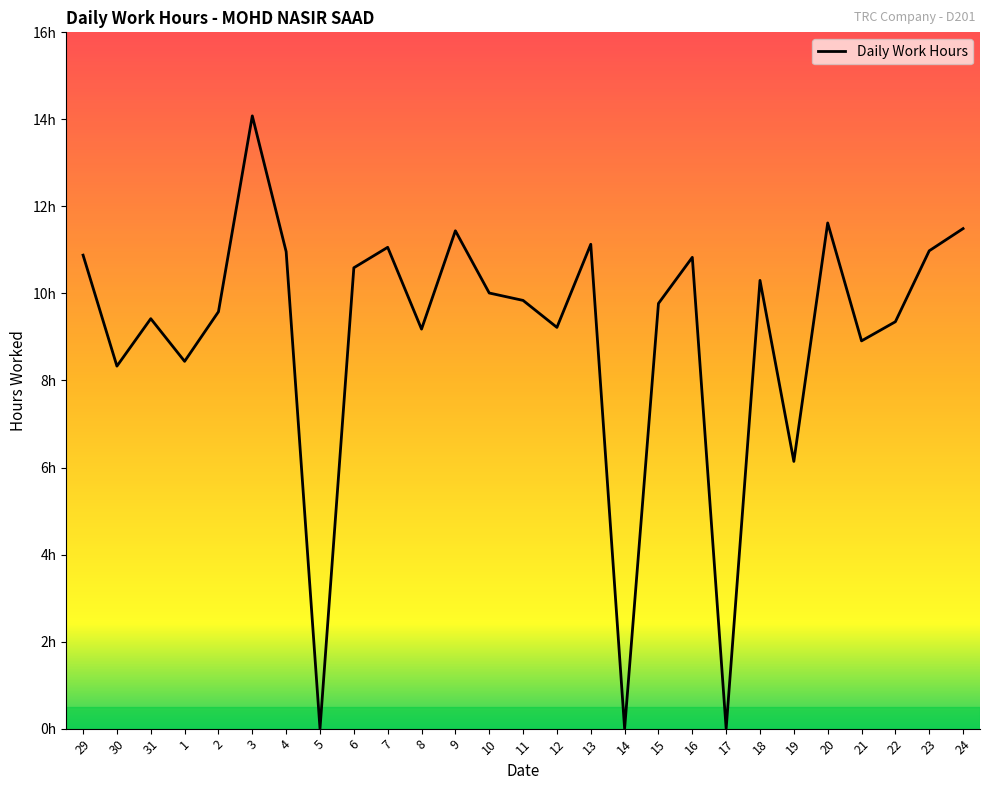

Does the chart display data point markers on the line(s)?

No